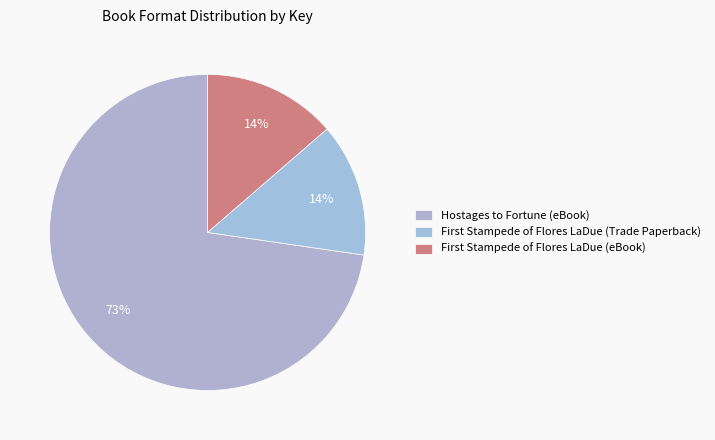

Count the number of slices in the pie.

3